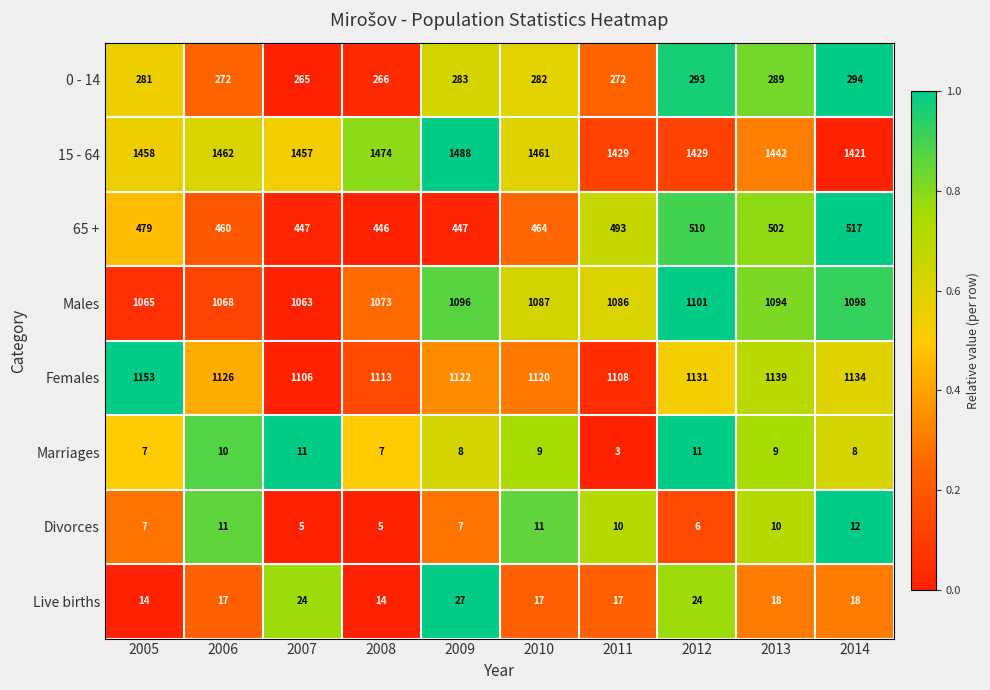

What is the difference between the maximum and minimum values in the 65 + series?

71